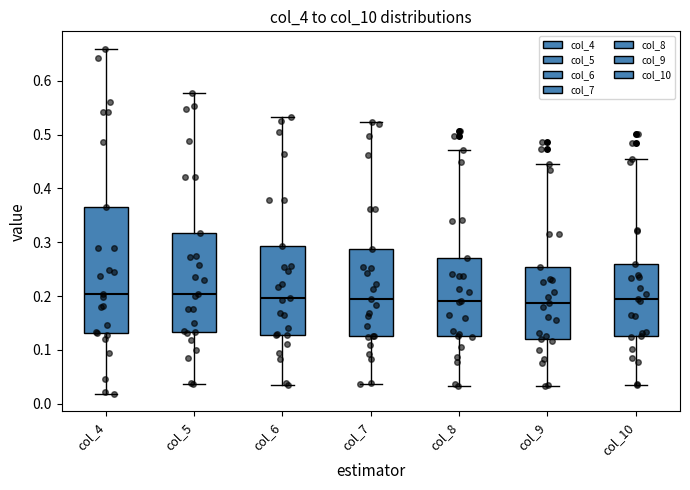

Reading left to right, transcribe this box plot: for each box, give where its median line is, the range the box spans, and where its two whiskers end, as read against the y-axis. The values are not printed on the chart, so give them approximately, as read against the axis.

col_4: median 0.20, box 0.13 to 0.37, whiskers 0.02 to 0.66
col_5: median 0.20, box 0.13 to 0.32, whiskers 0.04 to 0.58
col_6: median 0.20, box 0.13 to 0.29, whiskers 0.04 to 0.53
col_7: median 0.19, box 0.13 to 0.29, whiskers 0.04 to 0.52
col_8: median 0.19, box 0.13 to 0.27, whiskers 0.03 to 0.47
col_9: median 0.19, box 0.12 to 0.25, whiskers 0.03 to 0.45
col_10: median 0.19, box 0.13 to 0.26, whiskers 0.03 to 0.45